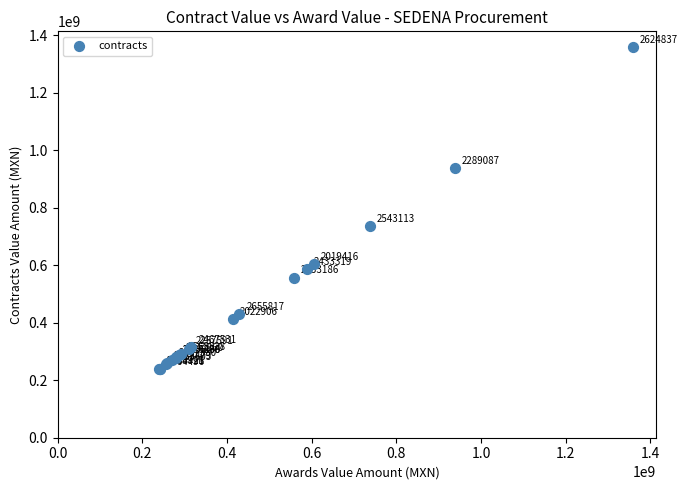

What Y value in the scatter plot is closest to 799313465?

736797600.0